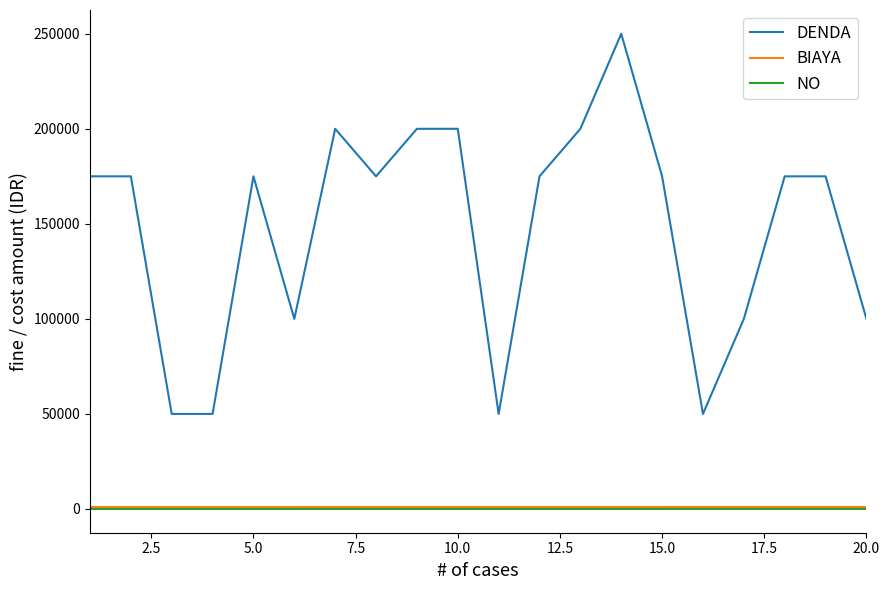

Which series has the largest total across all categories?

DENDA